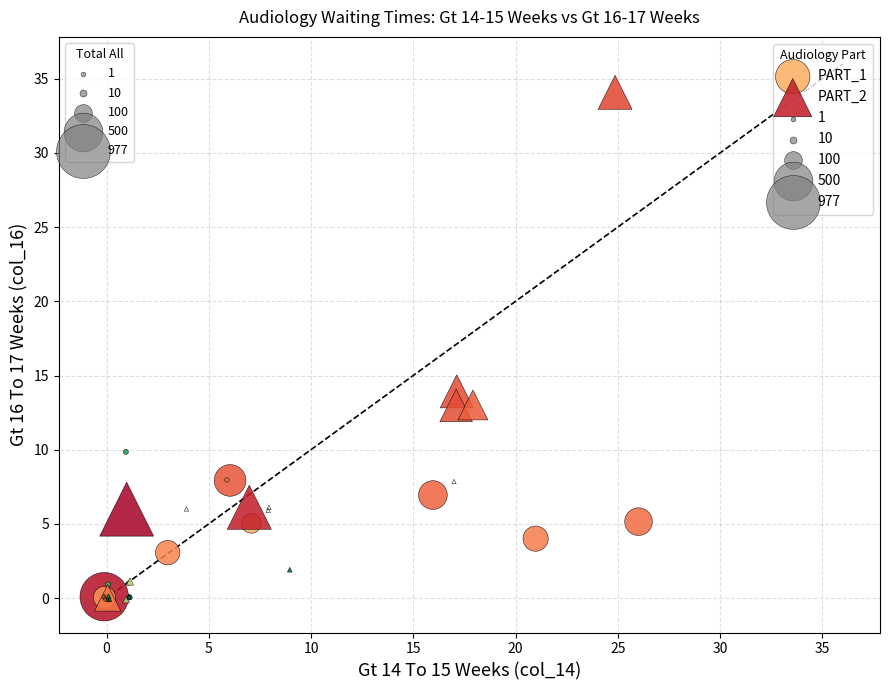

Which series reaches the maximum Y coordinate?

PART_2